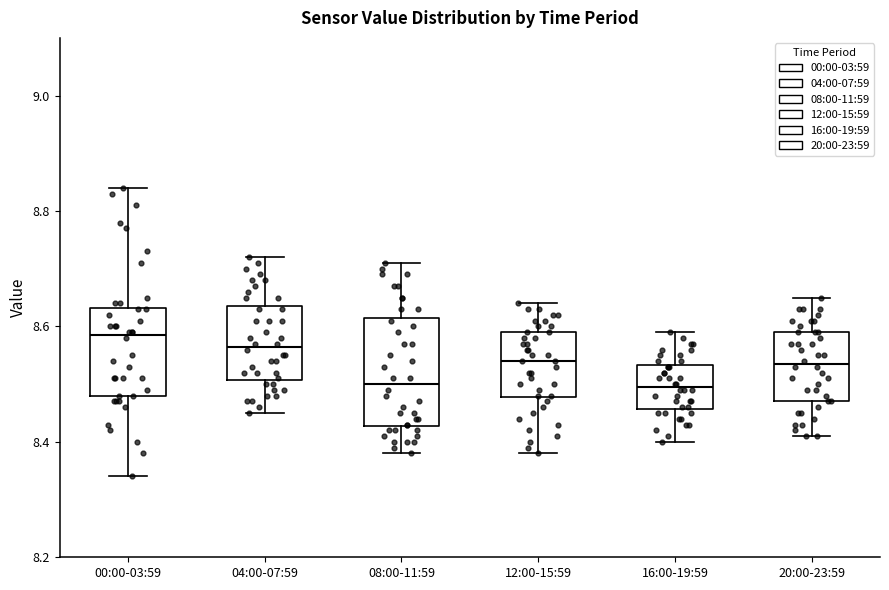

Where is the upper edge of the box for 12:00-15:59 on the y-axis? The values are not printed on the chart, so give them approximately, as read against the axis.

8.60